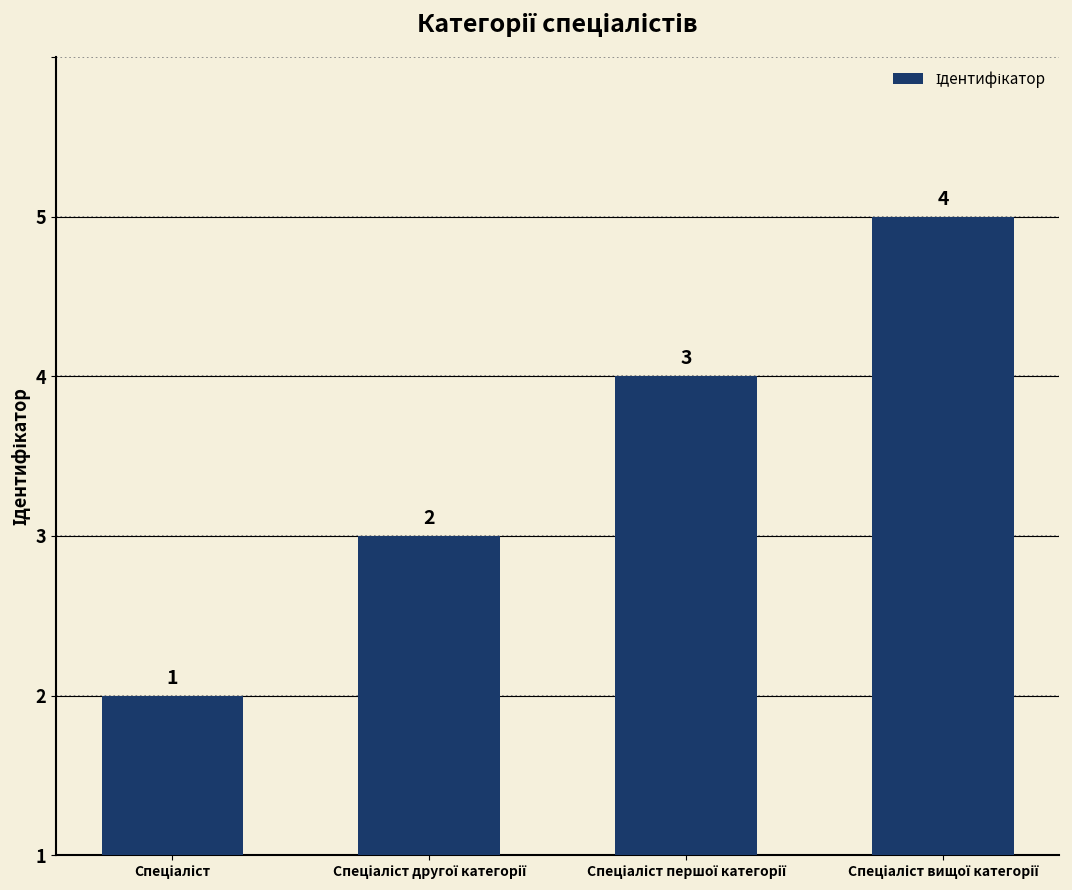

The chart shows a value of 1 at Спеціаліст. True or false?

False